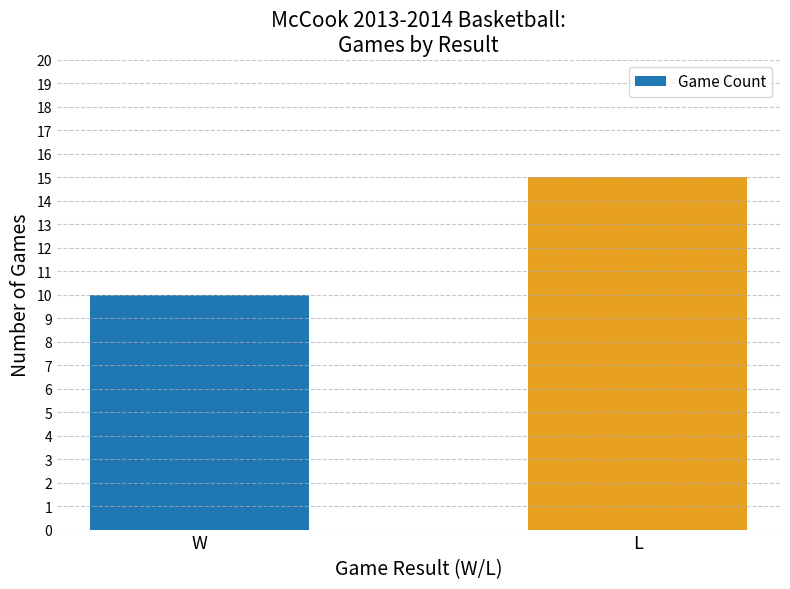

Count the values in the range 10 to 15.

2